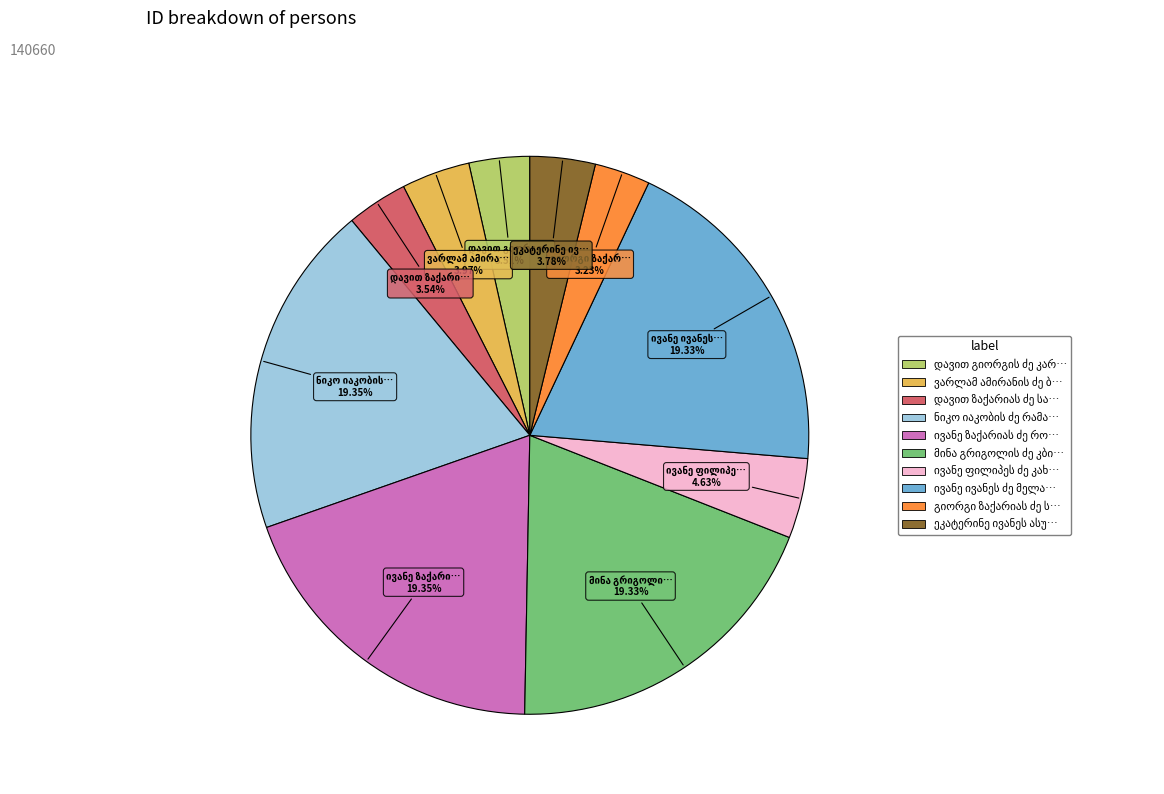

Is there a majority slice in this chart?

No